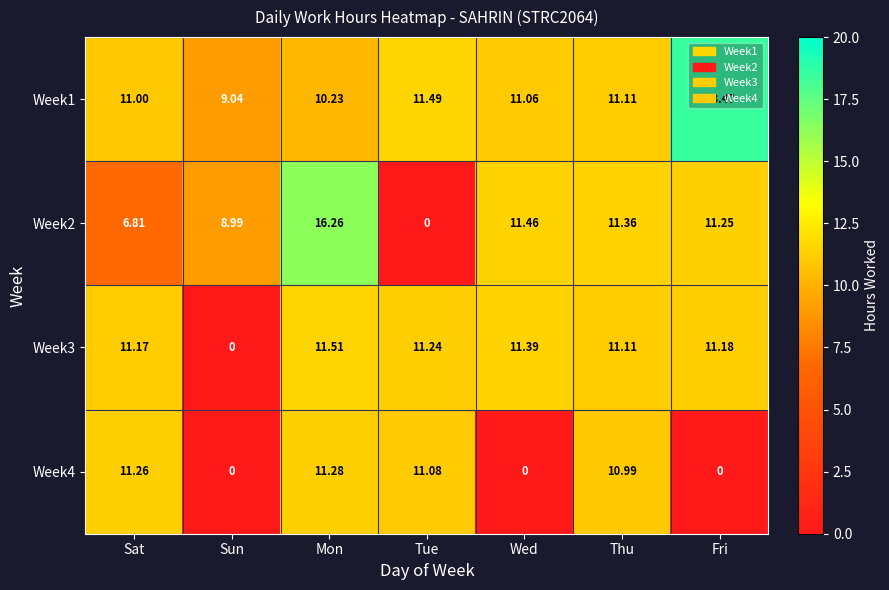

Which category has the highest value across all series?

Fri